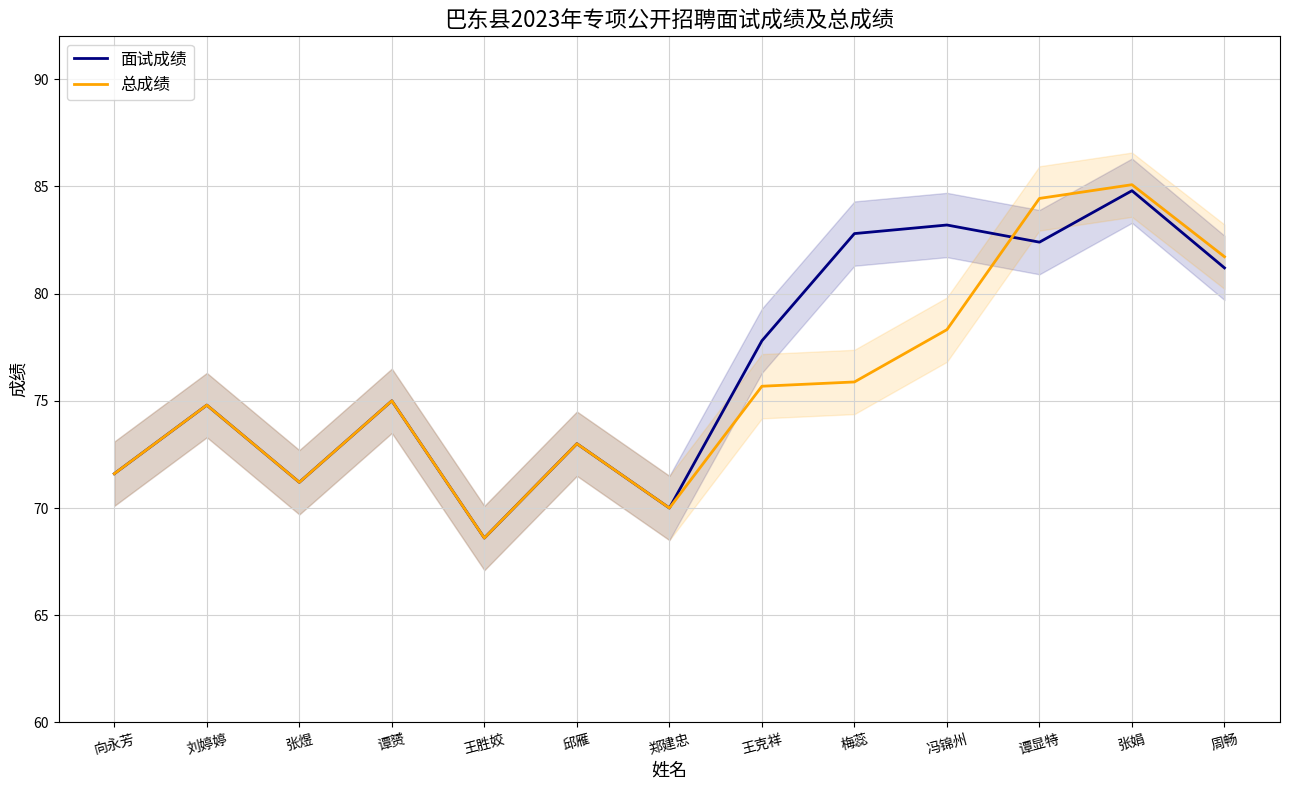

How many distinct data groups are displayed?

2